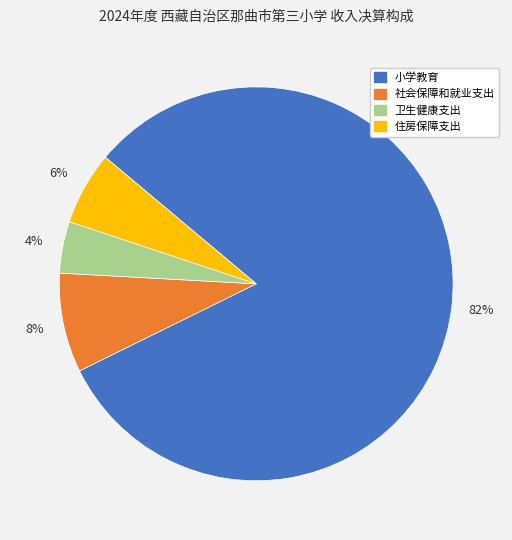

Is it true that 住房保障支出 is 6% of the pie?

True